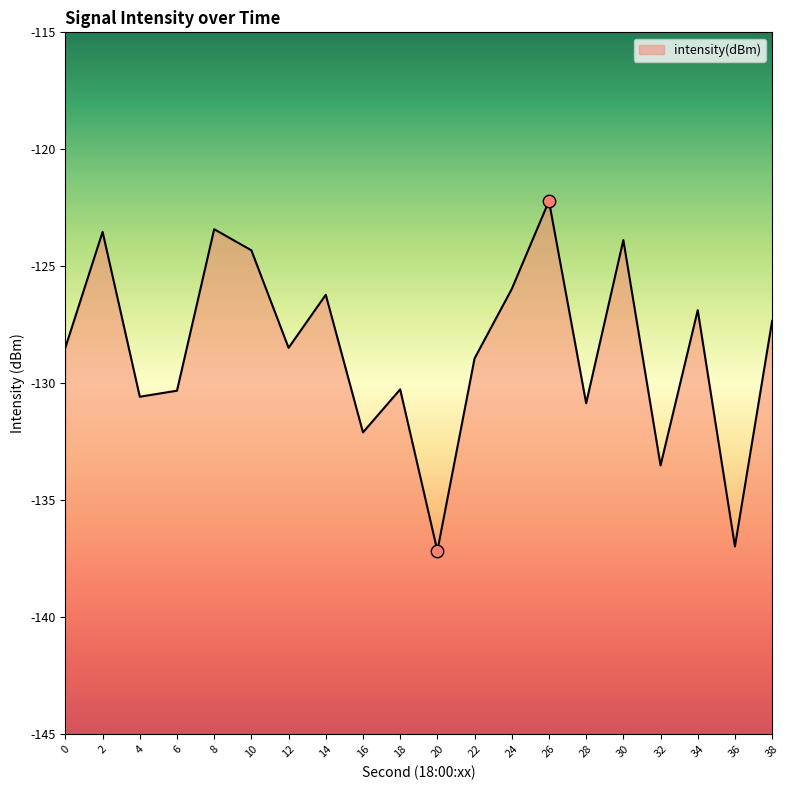

Between 4 and 38, which is larger?

38